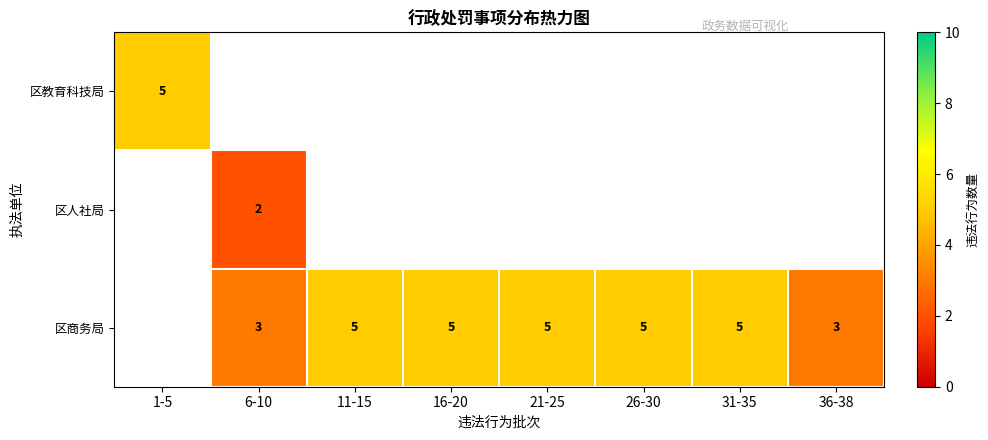

True or false: 区教育科技局 has a value of 9 at 1-5.

False